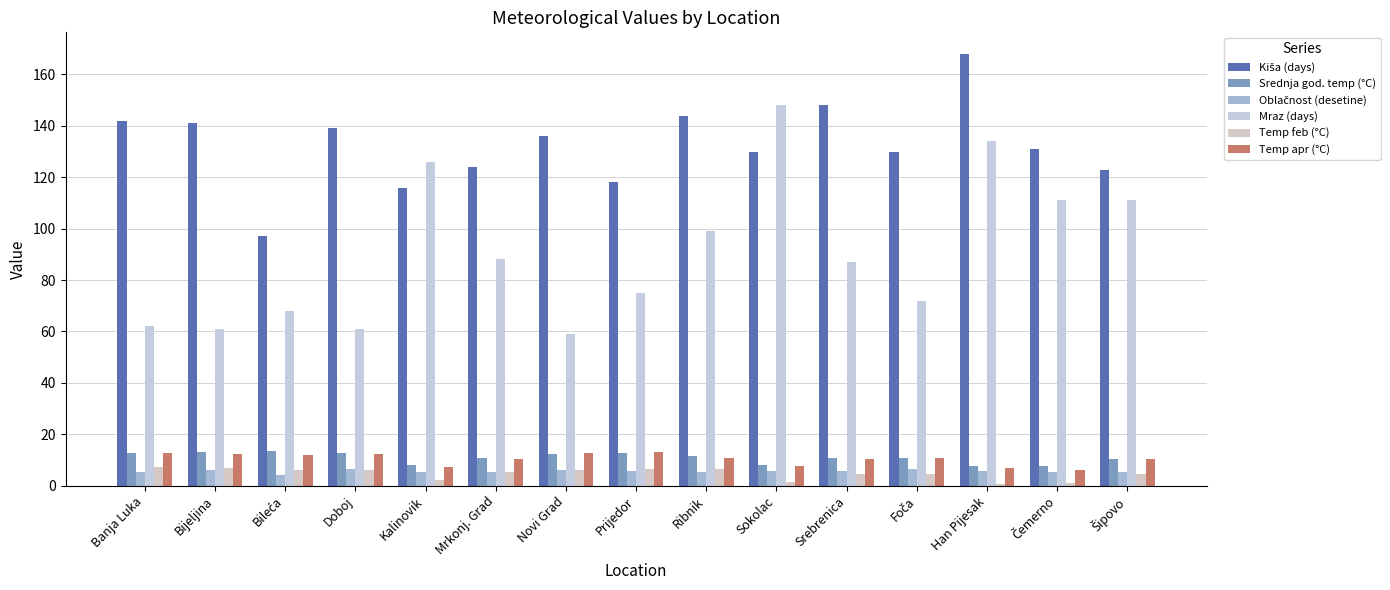

What is the label of the 6th bar from the left?

Mrkonj. Grad